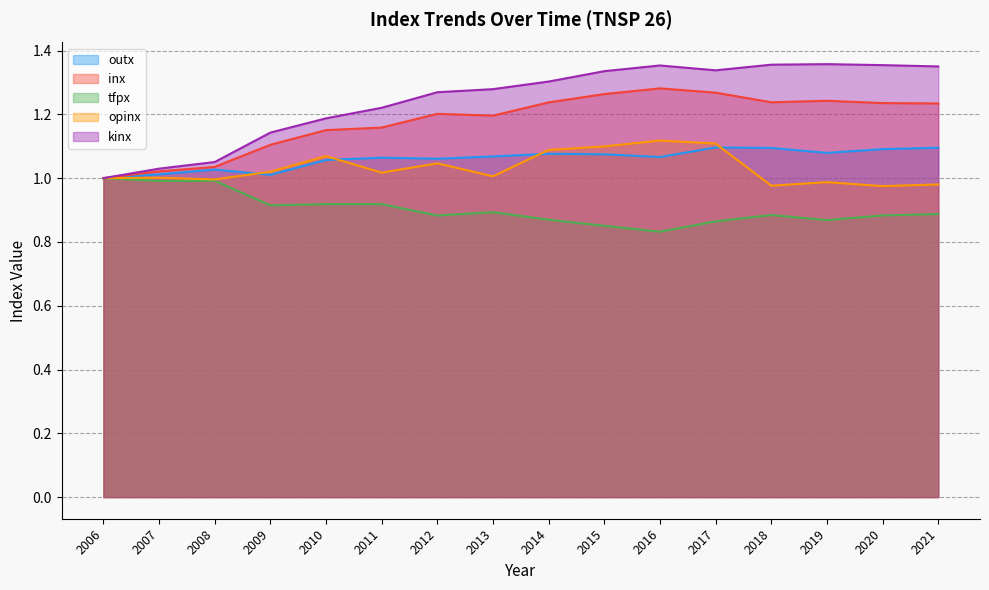

List the series in order of their peak value, highest first.

kinx, inx, opinx, outx, tfpx